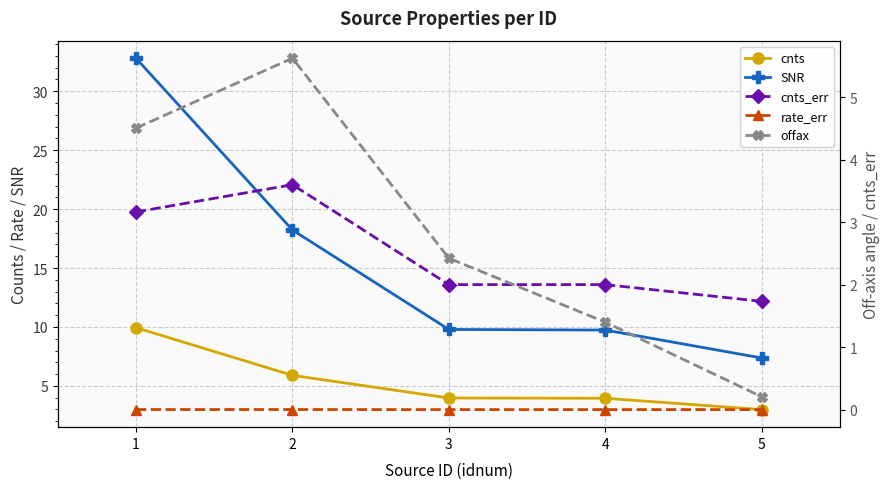

Between 3 and 1, which is larger?

1